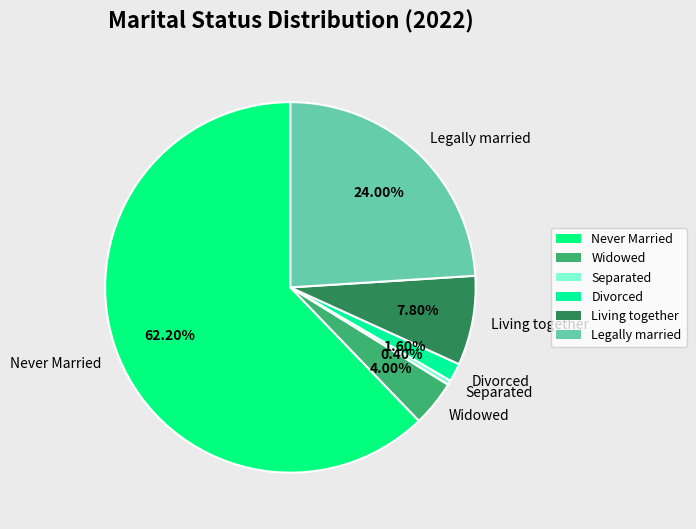

Between Divorced and Separated, which is larger?

Divorced